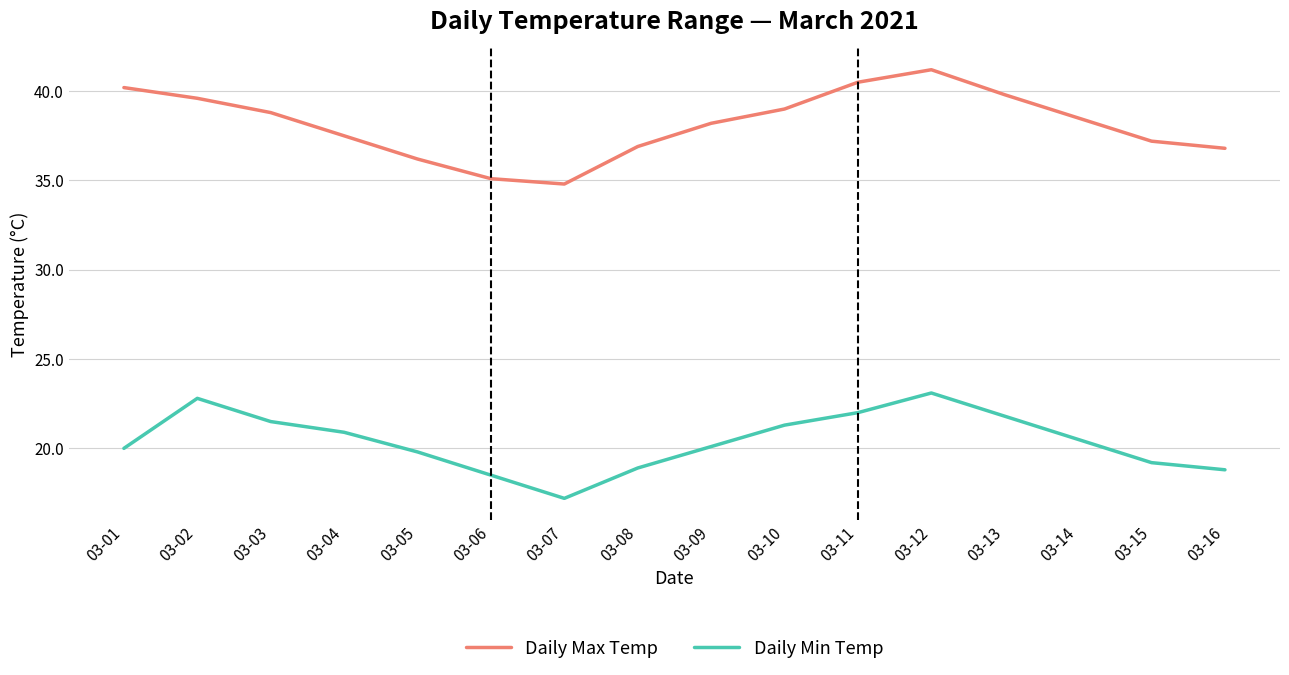

Which category has the highest value across all series?

03-12